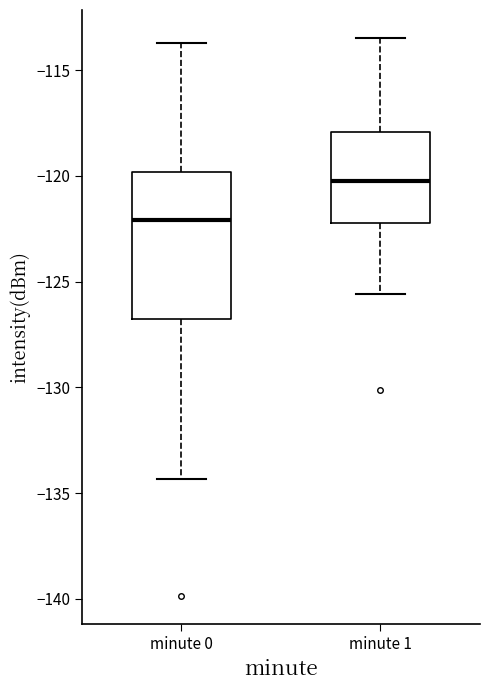

Which box is the tallest, from its lower edge to its upper edge?

minute 0